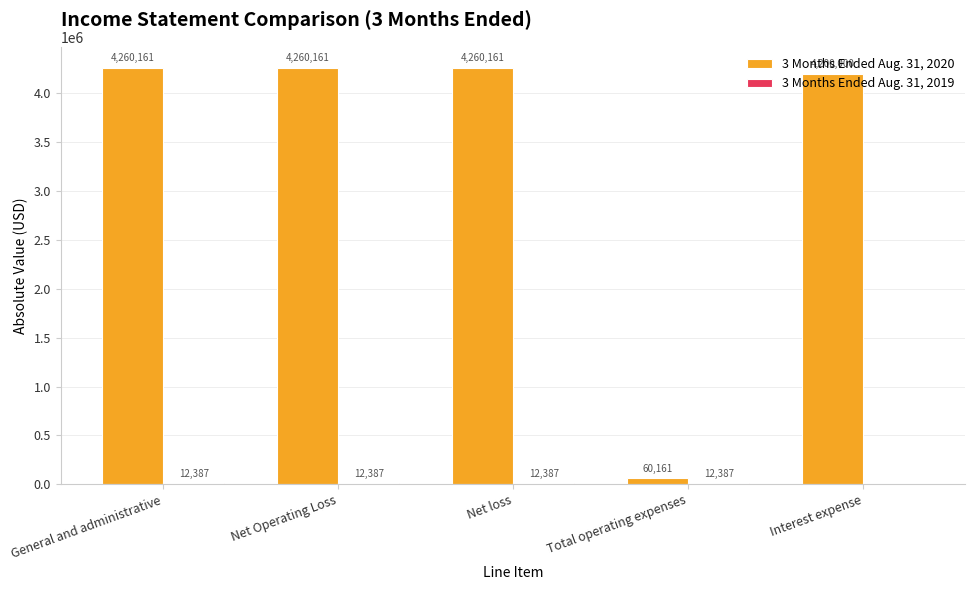

What value does the 3 Months Ended Aug. 31, 2020 series have at General and administrative, to the nearest 10?

4260160